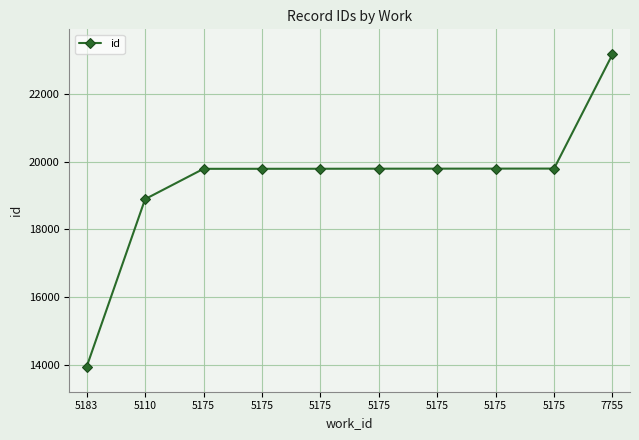

Reading right to left, what are all the values shown in this chart?

7755=23165	5175=19791	5175=19790	5175=19789	5175=19788	5175=19786	5175=19785	5175=19784	5110=18889	5183=13940